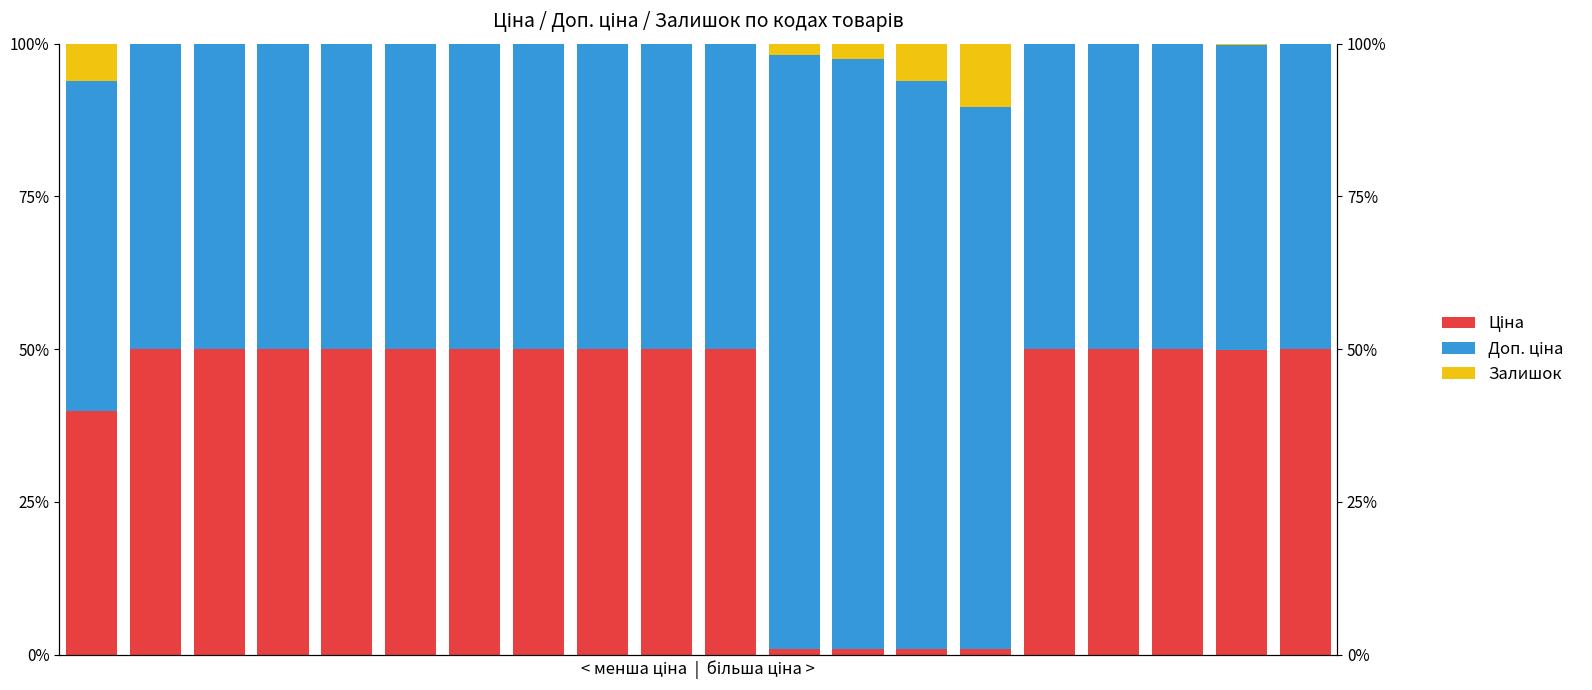

At how many categories does at least one series exceed 34?

20